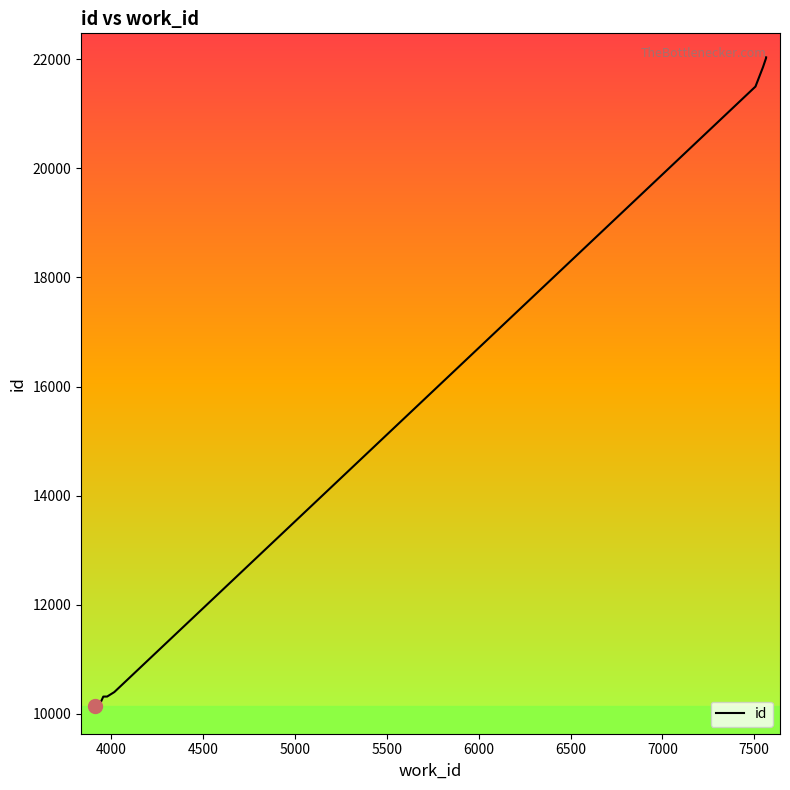

How many lines are shown in the chart?

1